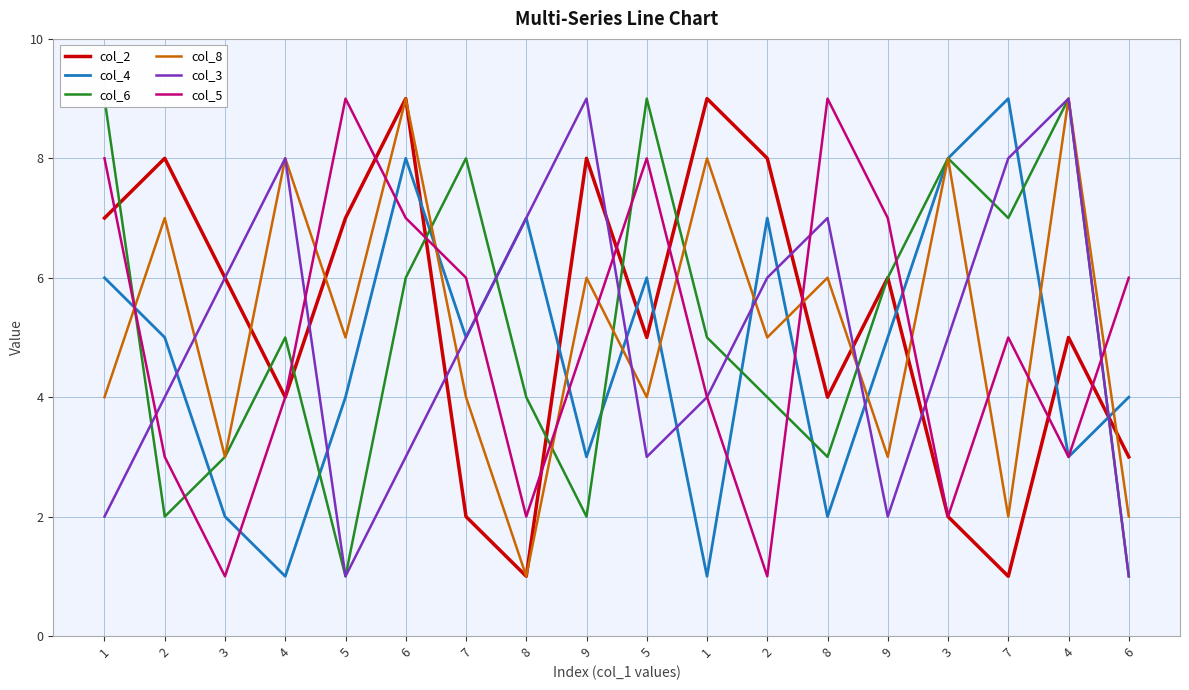

What are all the series names shown in the legend?

col_2, col_4, col_6, col_8, col_3, col_5